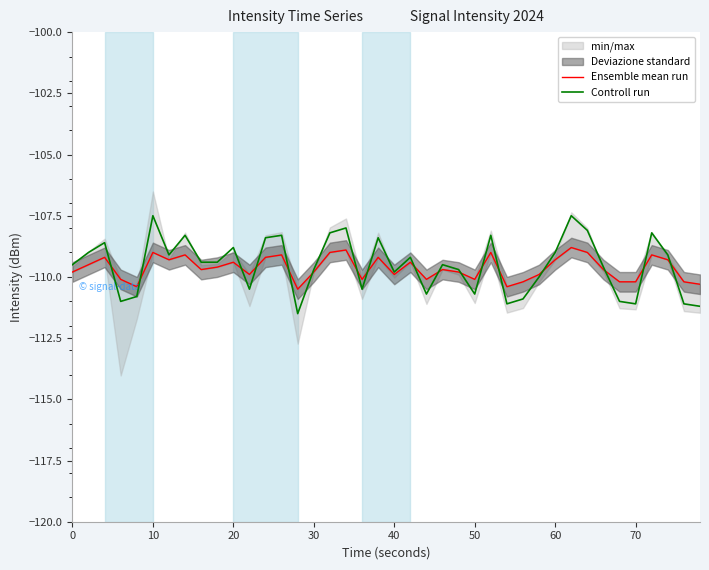

What is the highest value of the Controll run series?

-107.5